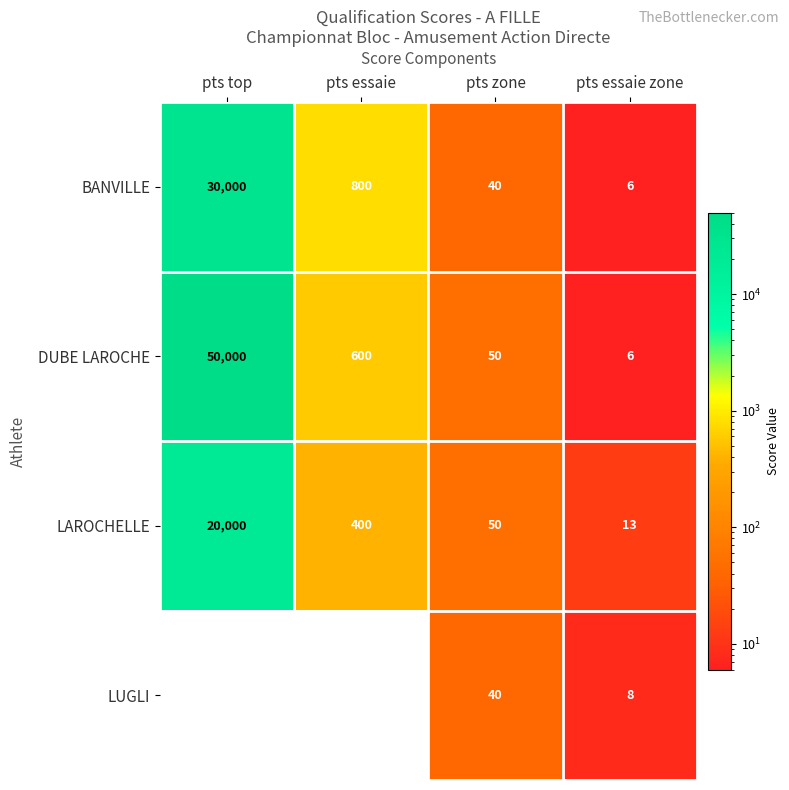

Where is DUBE LAROCHE nearest to the value 25003?

pts essaie